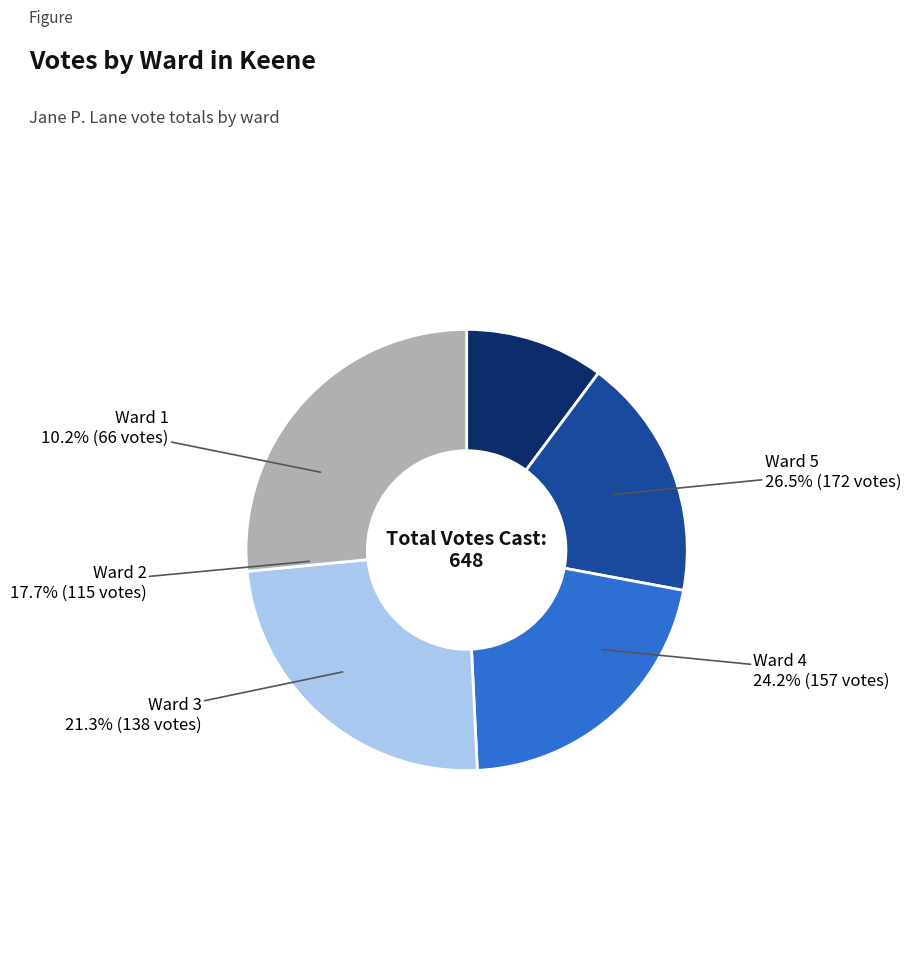

To the nearest percent, what is the difference between the largest and smallest slice percentages?

16%